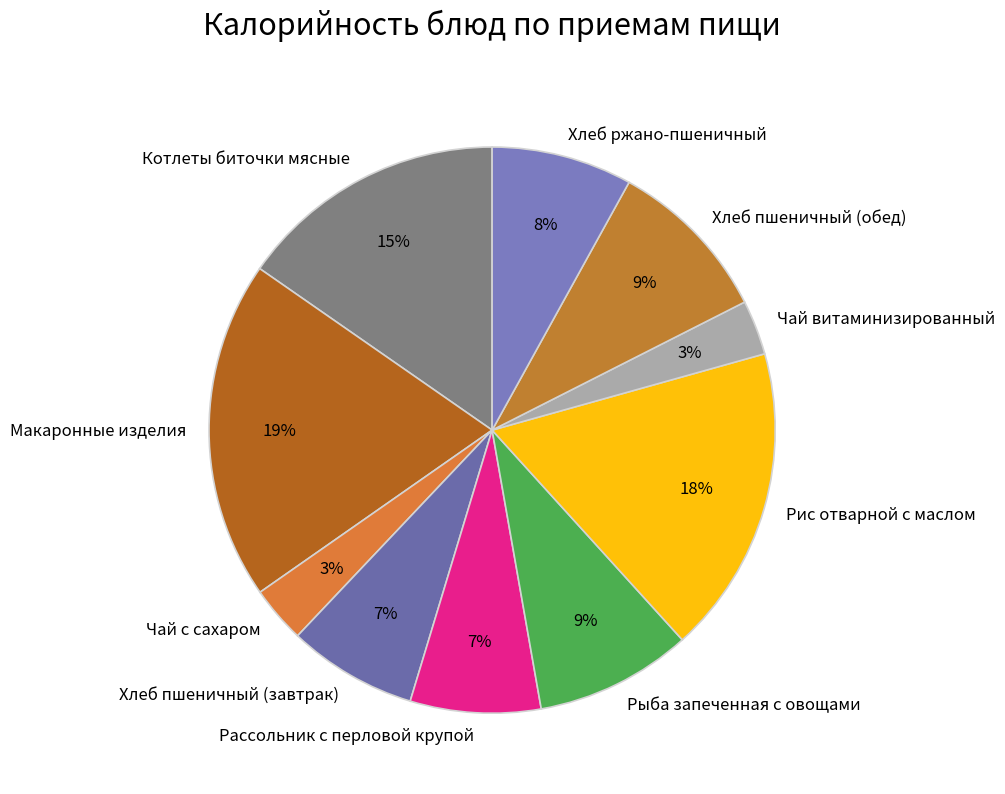

Does any single category account for the majority?

No